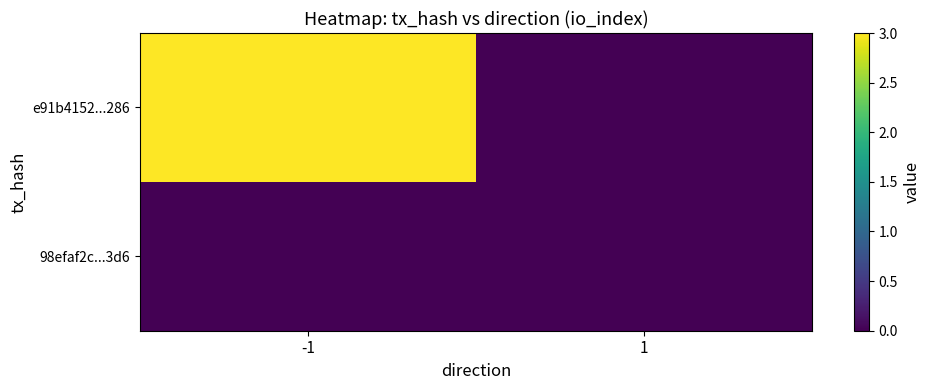

What is the difference between the highest and lowest values at -1?

3